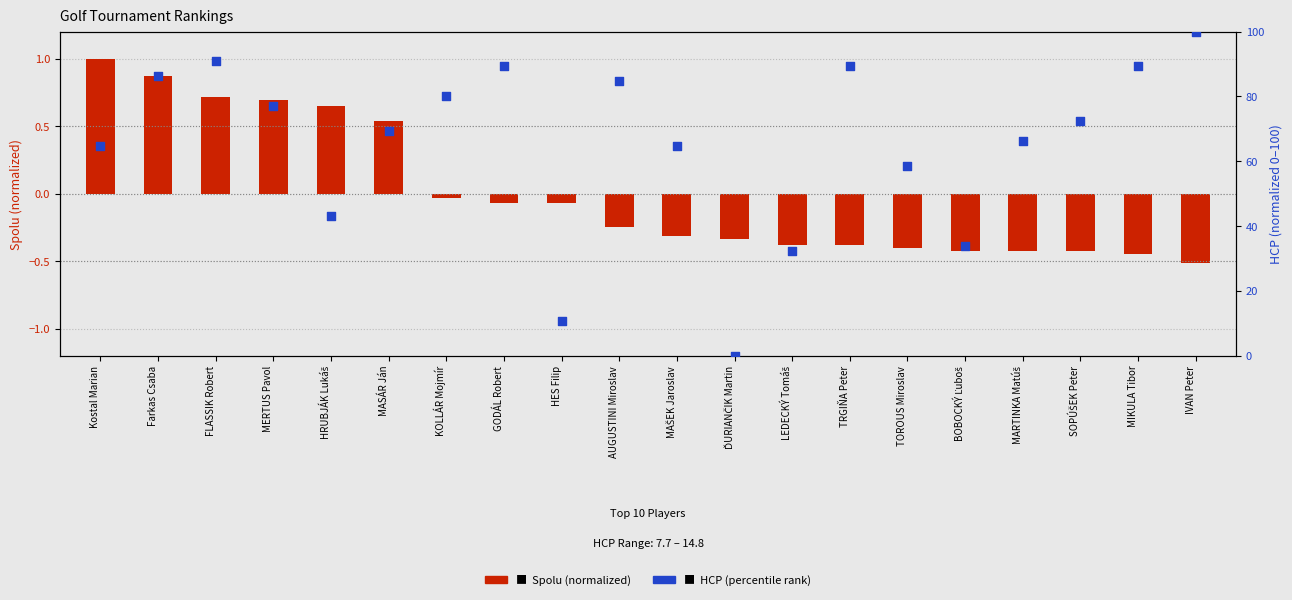

At how many categories does at least one series exceed 34?

16